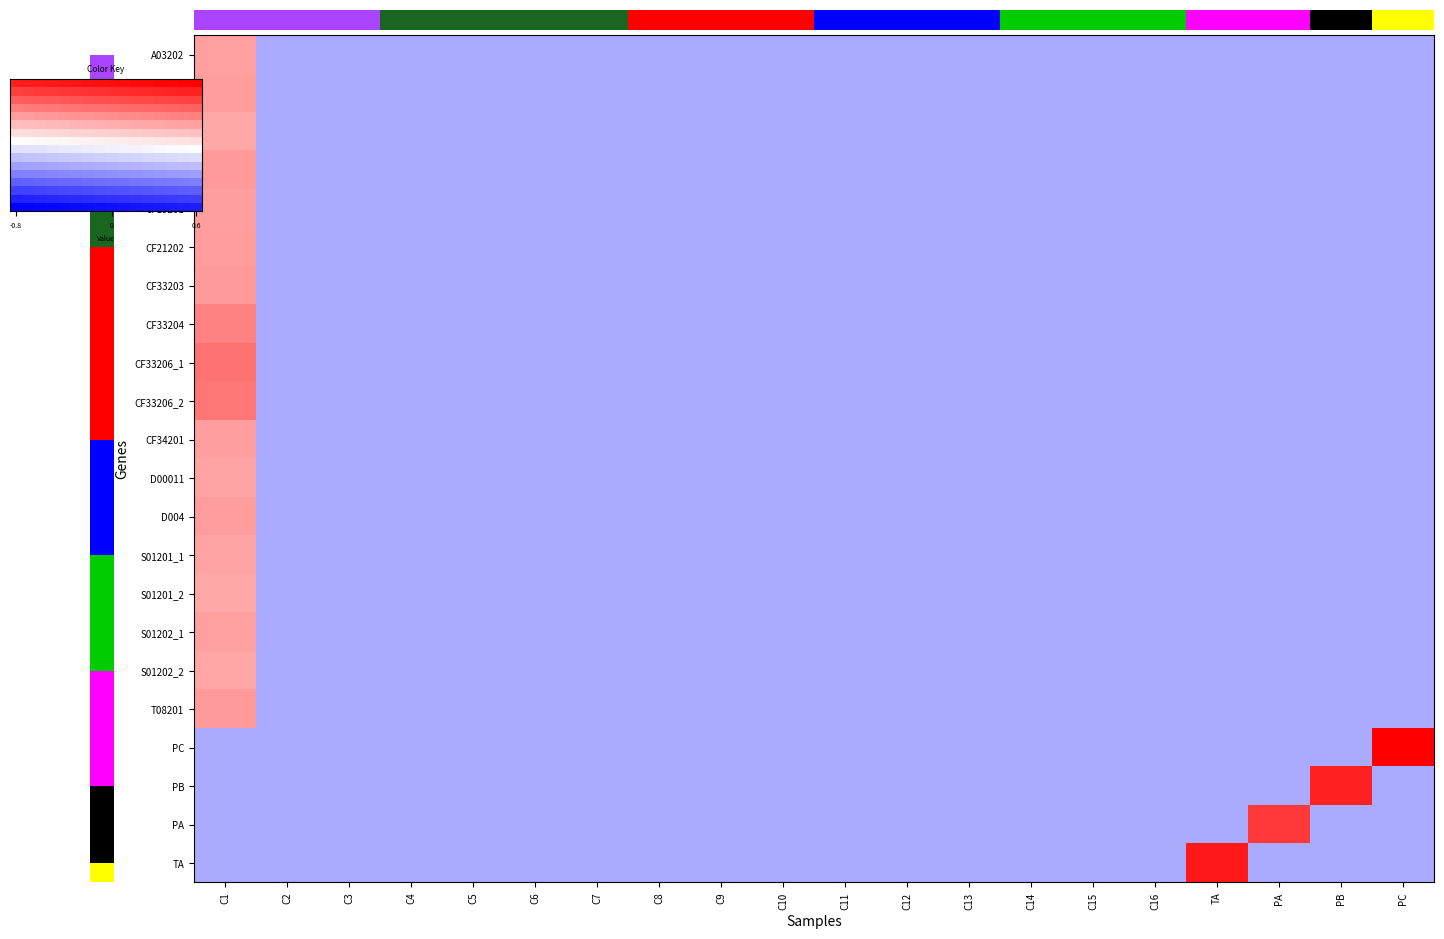

Reading left to right, transcribe all the data shown in this chart.

A03202: C1=8.9	C2=0.0	C3=0.0	C4=0.0	C5=0.0	C6=0.0	C7=0.0	C8=0.0	C9=0.0	C10=0.0	C11=0.0	C12=0.0	C13=0.0	C14=0.0	C15=0.0	C16=0.0	TA=0.0	PA=0.0	PB=0.0	PC=0.0
CF04201: C1=9.0	C2=0.0	C3=0.0	C4=0.0	C5=0.0	C6=0.0	C7=0.0	C8=0.0	C9=0.0	C10=0.0	C11=0.0	C12=0.0	C13=0.0	C14=0.0	C15=0.0	C16=0.0	TA=0.0	PA=0.0	PB=0.0	PC=0.0
CF18201: C1=9.0	C2=0.0	C3=0.0	C4=0.0	C5=0.0	C6=0.0	C7=0.0	C8=0.0	C9=0.0	C10=0.0	C11=0.0	C12=0.0	C13=0.0	C14=0.0	C15=0.0	C16=0.0	TA=0.0	PA=0.0	PB=0.0	PC=0.0
CF18203: C1=9.0	C2=0.0	C3=0.0	C4=0.0	C5=0.0	C6=0.0	C7=0.0	C8=0.0	C9=0.0	C10=0.0	C11=0.0	C12=0.0	C13=0.0	C14=0.0	C15=0.0	C16=0.0	TA=0.0	PA=0.0	PB=0.0	PC=0.0
CF19201: C1=9.9	C2=0.0	C3=0.0	C4=0.0	C5=0.0	C6=0.0	C7=0.0	C8=0.0	C9=0.0	C10=0.0	C11=0.0	C12=0.0	C13=0.0	C14=0.0	C15=0.0	C16=0.0	TA=0.0	PA=0.0	PB=0.0	PC=0.0
CF21202: C1=8.7	C2=0.0	C3=0.0	C4=0.0	C5=0.0	C6=0.0	C7=0.0	C8=0.0	C9=0.0	C10=0.0	C11=0.0	C12=0.0	C13=0.0	C14=0.0	C15=0.0	C16=0.0	TA=0.0	PA=0.0	PB=0.0	PC=0.0
CF33203: C1=10.0	C2=0.0	C3=0.0	C4=0.0	C5=0.0	C6=0.0	C7=0.0	C8=0.0	C9=0.0	C10=0.0	C11=0.0	C12=0.0	C13=0.0	C14=0.0	C15=0.0	C16=0.0	TA=0.0	PA=0.0	PB=0.0	PC=0.0
CF33204: C1=8.8	C2=0.0	C3=0.0	C4=0.0	C5=0.0	C6=0.0	C7=0.0	C8=0.0	C9=0.0	C10=0.0	C11=0.0	C12=0.0	C13=0.0	C14=0.0	C15=0.0	C16=0.0	TA=0.0	PA=0.0	PB=0.0	PC=0.0
CF33206_1: C1=9.6	C2=0.0	C3=0.0	C4=0.0	C5=0.0	C6=0.0	C7=0.0	C8=0.0	C9=0.0	C10=0.0	C11=0.0	C12=0.0	C13=0.0	C14=0.0	C15=0.0	C16=0.0	TA=0.0	PA=0.0	PB=0.0	PC=0.0
CF33206_2: C1=8.7	C2=0.0	C3=0.0	C4=0.0	C5=0.0	C6=0.0	C7=0.0	C8=0.0	C9=0.0	C10=0.0	C11=0.0	C12=0.0	C13=0.0	C14=0.0	C15=0.0	C16=0.0	TA=0.0	PA=0.0	PB=0.0	PC=0.0
CF34201: C1=9.0	C2=0.0	C3=0.0	C4=0.0	C5=0.0	C6=0.0	C7=0.0	C8=0.0	C9=0.0	C10=0.0	C11=0.0	C12=0.0	C13=0.0	C14=0.0	C15=0.0	C16=0.0	TA=0.0	PA=0.0	PB=0.0	PC=0.0
D00011: C1=8.9	C2=0.0	C3=0.0	C4=0.0	C5=0.0	C6=0.0	C7=0.0	C8=0.0	C9=0.0	C10=0.0	C11=0.0	C12=0.0	C13=0.0	C14=0.0	C15=0.0	C16=0.0	TA=0.0	PA=0.0	PB=0.0	PC=0.0
D004: C1=9.0	C2=0.0	C3=0.0	C4=0.0	C5=0.0	C6=0.0	C7=0.0	C8=0.0	C9=0.0	C10=0.0	C11=0.0	C12=0.0	C13=0.0	C14=0.0	C15=0.0	C16=0.0	TA=0.0	PA=0.0	PB=0.0	PC=0.0
S01201_1: C1=8.9	C2=0.0	C3=0.0	C4=0.0	C5=0.0	C6=0.0	C7=0.0	C8=0.0	C9=0.0	C10=0.0	C11=0.0	C12=0.0	C13=0.0	C14=0.0	C15=0.0	C16=0.0	TA=0.0	PA=0.0	PB=0.0	PC=0.0
S01201_2: C1=8.8	C2=0.0	C3=0.0	C4=0.0	C5=0.0	C6=0.0	C7=0.0	C8=0.0	C9=0.0	C10=0.0	C11=0.0	C12=0.0	C13=0.0	C14=0.0	C15=0.0	C16=0.0	TA=0.0	PA=0.0	PB=0.0	PC=0.0
S01202_1: C1=9.0	C2=0.0	C3=0.0	C4=0.0	C5=0.0	C6=0.0	C7=0.0	C8=0.0	C9=0.0	C10=0.0	C11=0.0	C12=0.0	C13=0.0	C14=0.0	C15=0.0	C16=0.0	TA=0.0	PA=0.0	PB=0.0	PC=0.0
S01202_2: C1=8.9	C2=0.0	C3=0.0	C4=0.0	C5=0.0	C6=0.0	C7=0.0	C8=0.0	C9=0.0	C10=0.0	C11=0.0	C12=0.0	C13=0.0	C14=0.0	C15=0.0	C16=0.0	TA=0.0	PA=0.0	PB=0.0	PC=0.0
T08201: C1=8.7	C2=0.0	C3=0.0	C4=0.0	C5=0.0	C6=0.0	C7=0.0	C8=0.0	C9=0.0	C10=0.0	C11=0.0	C12=0.0	C13=0.0	C14=0.0	C15=0.0	C16=0.0	TA=0.0	PA=0.0	PB=0.0	PC=0.0
PC: C1=0.0	C2=0.0	C3=0.0	C4=0.0	C5=0.0	C6=0.0	C7=0.0	C8=0.0	C9=0.0	C10=0.0	C11=0.0	C12=0.0	C13=0.0	C14=0.0	C15=0.0	C16=0.0	TA=0.0	PA=0.0	PB=0.0	PC=12.9
PB: C1=0.0	C2=0.0	C3=0.0	C4=0.0	C5=0.0	C6=0.0	C7=0.0	C8=0.0	C9=0.0	C10=0.0	C11=0.0	C12=0.0	C13=0.0	C14=0.0	C15=0.0	C16=0.0	TA=0.0	PA=0.0	PB=12.1	PC=0.0
PA: C1=0.0	C2=0.0	C3=0.0	C4=0.0	C5=0.0	C6=0.0	C7=0.0	C8=0.0	C9=0.0	C10=0.0	C11=0.0	C12=0.0	C13=0.0	C14=0.0	C15=0.0	C16=0.0	TA=0.0	PA=11.4	PB=0.0	PC=0.0
TA: C1=0.0	C2=0.0	C3=0.0	C4=0.0	C5=0.0	C6=0.0	C7=0.0	C8=0.0	C9=0.0	C10=0.0	C11=0.0	C12=0.0	C13=0.0	C14=0.0	C15=0.0	C16=0.0	TA=12.3	PA=0.0	PB=0.0	PC=0.0